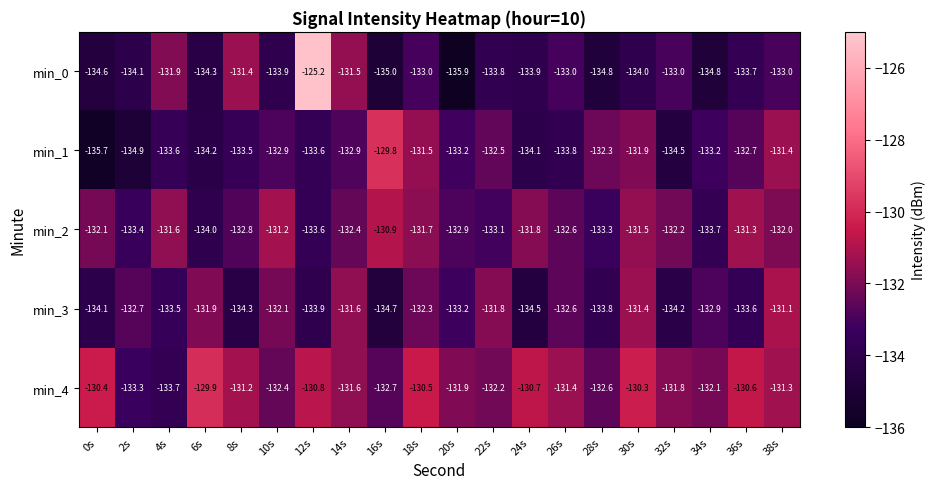

At which category is the sum across all series the highest?

12s